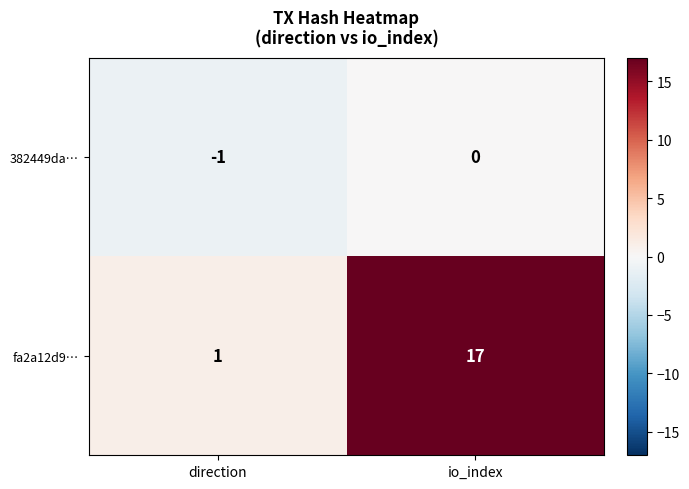

True or false: 382449da… has a value of 0 at io_index.

True